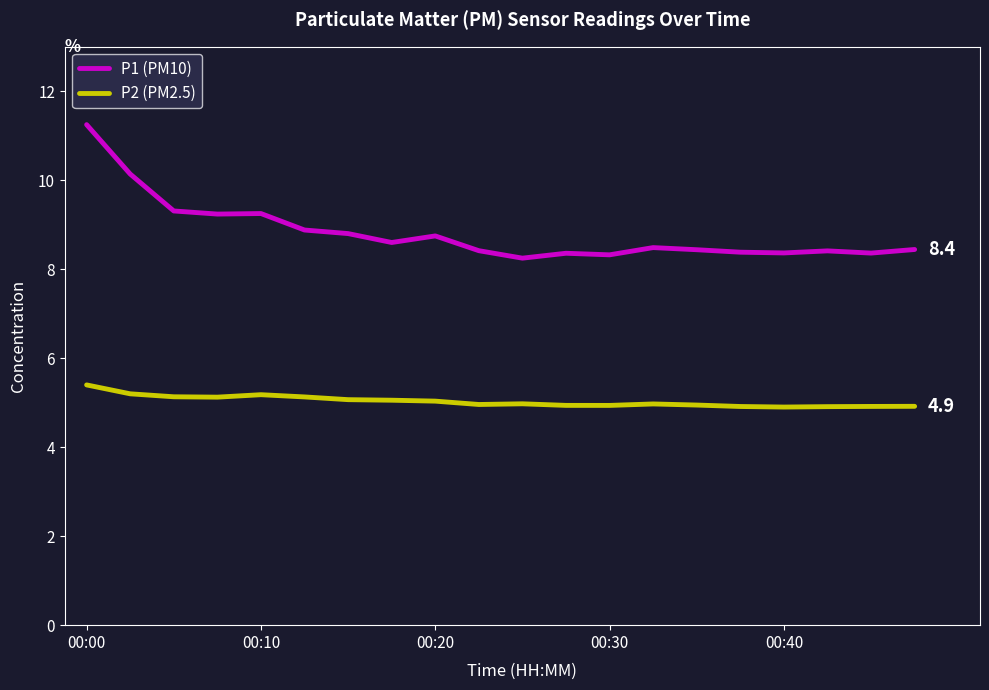

What is the difference between the maximum and minimum values in the P2 (PM2.5) series?

0.5